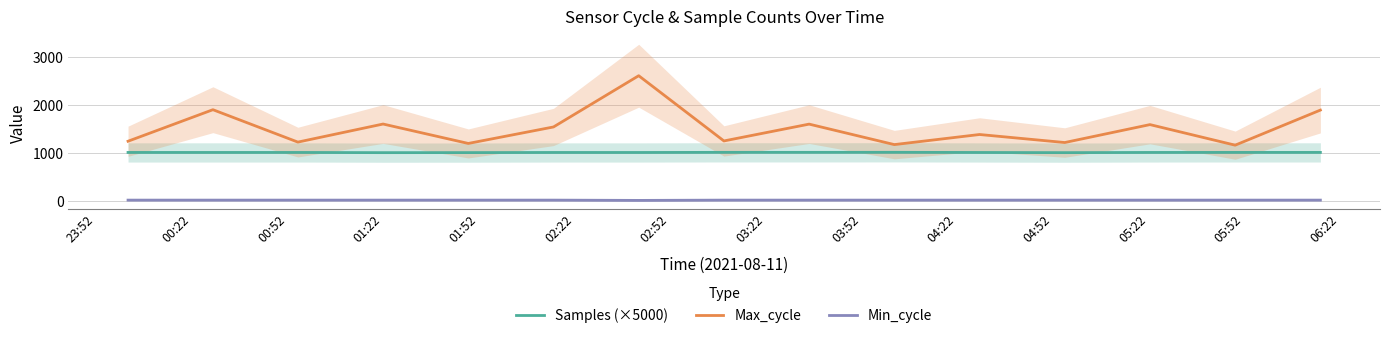

True or false: Samples (×5000) and Max_cycle cross at least once.

False